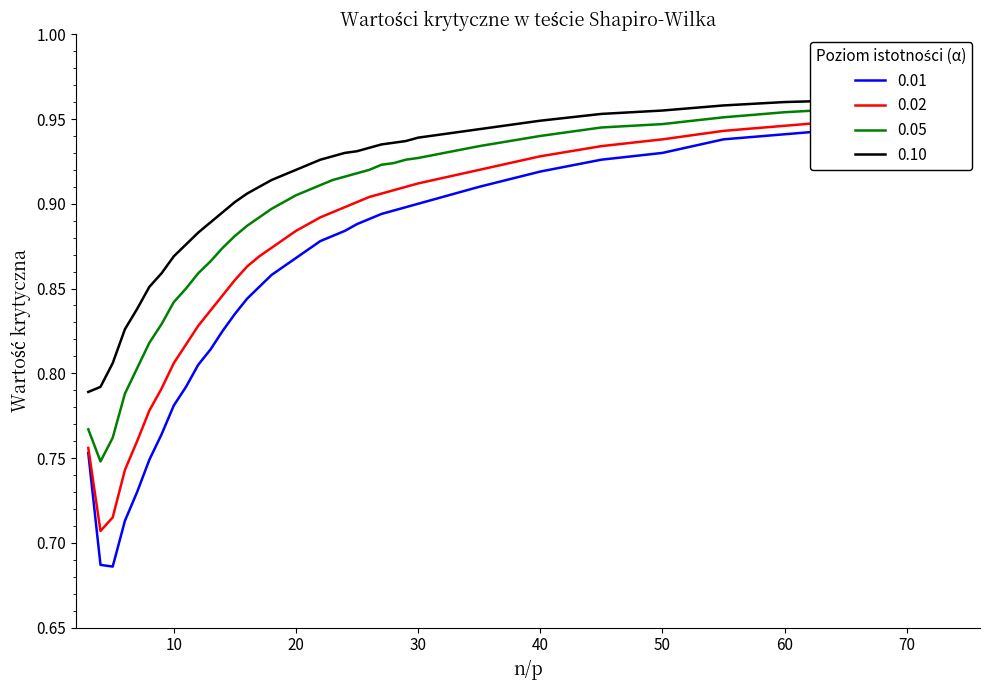

True or false: 0.05 and 0.10 cross at least once.

False